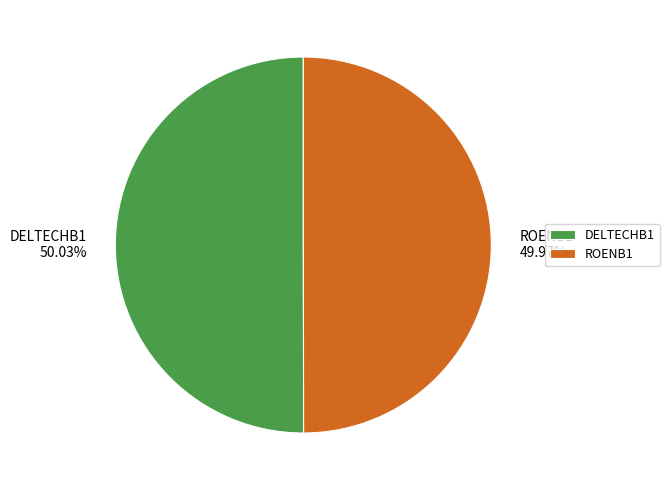

Combined, do ROENB1 and DELTECHB1 account for over 50%?

Yes